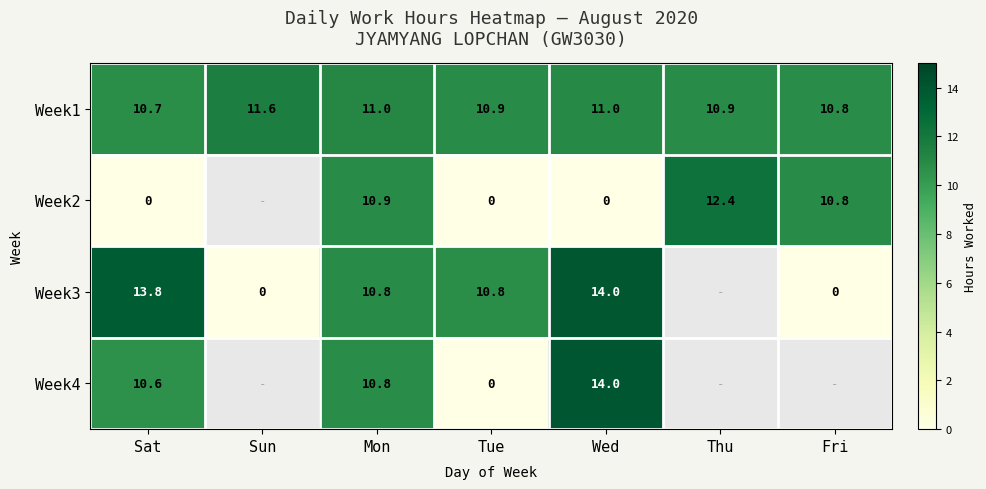

At which category is the sum across all series the highest?

Mon